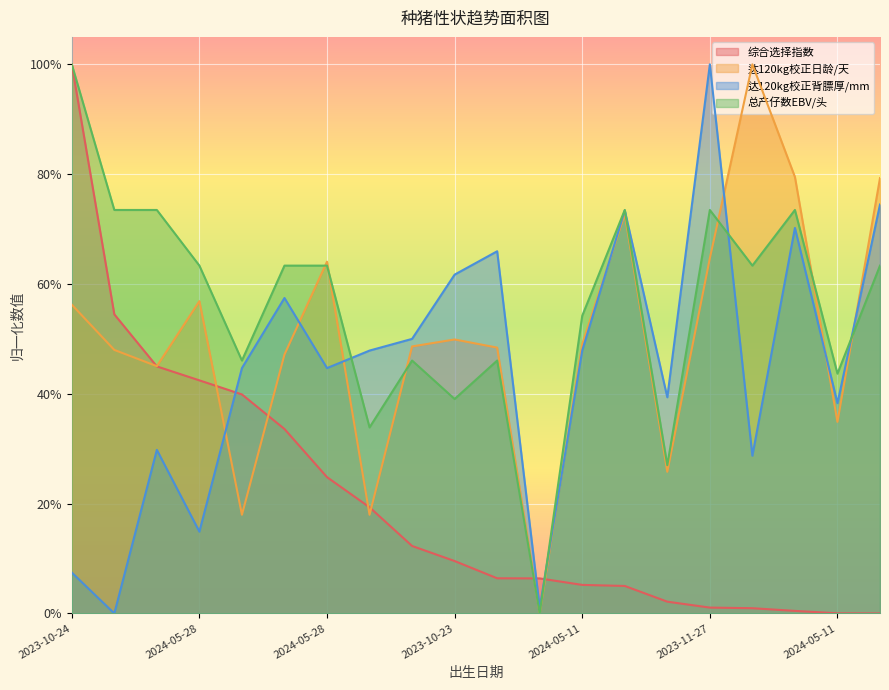

Which series has the largest total across all categories?

总产仔数EBV/头